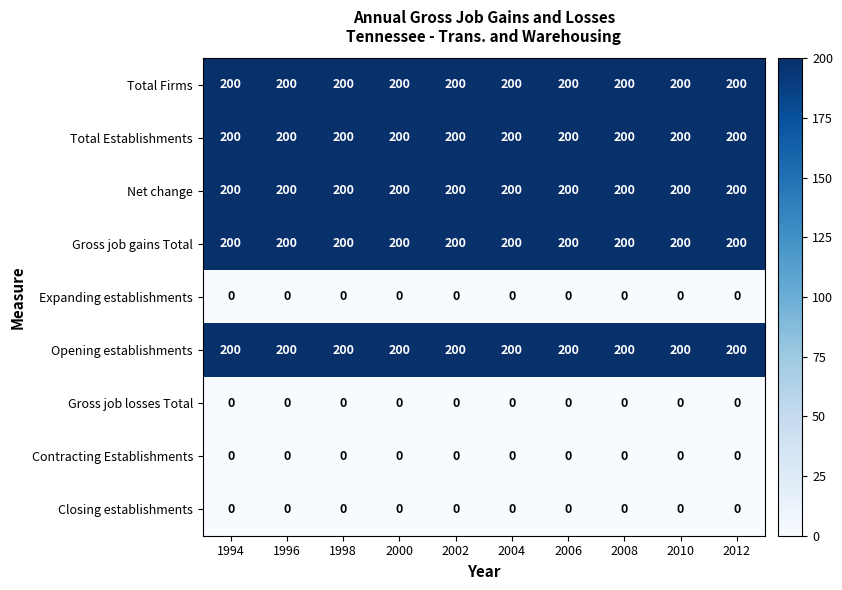

What is the difference between the highest and lowest values at 2010?

200